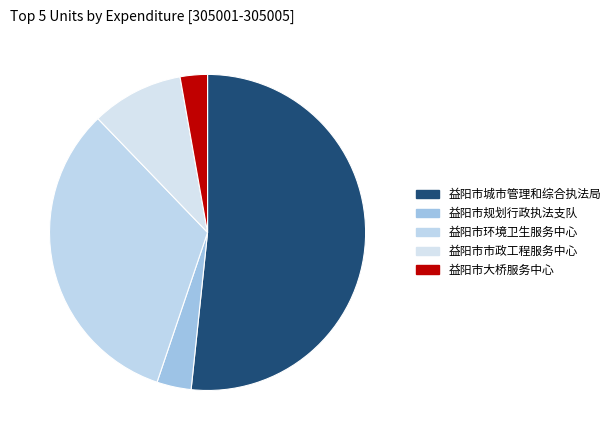

Is 益阳市大桥服务中心 the majority of the pie?

No